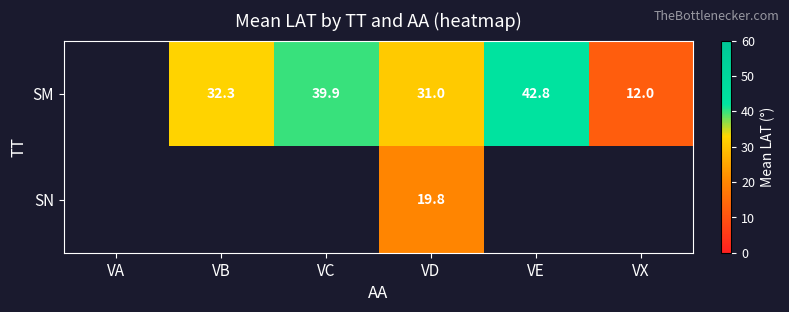

Rank the series at VD from highest to lowest value.

SM, SN